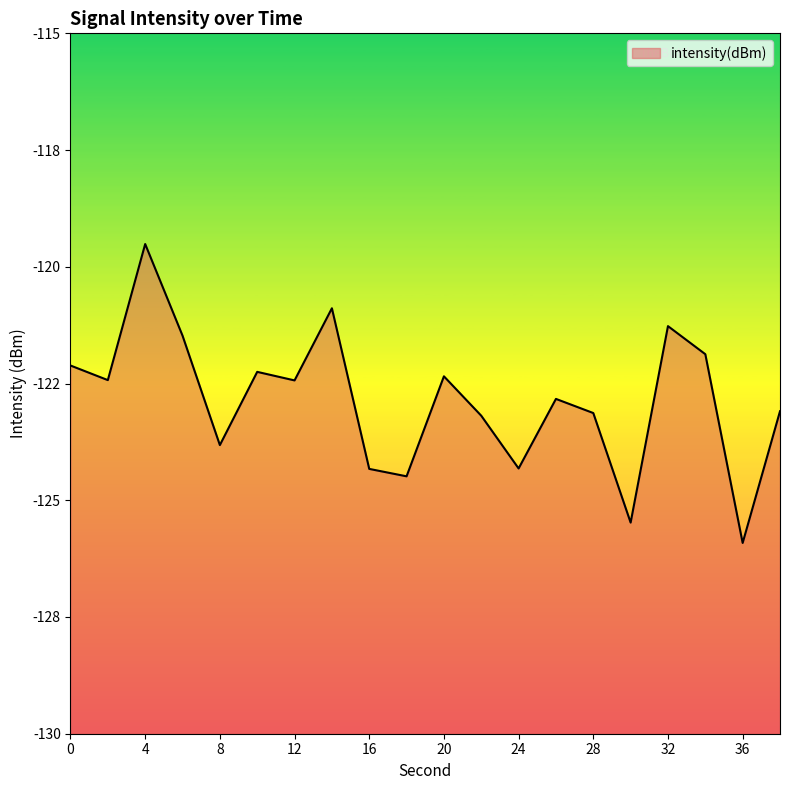

Rank the categories by value from lowest to highest.

36, 30, 18, 16, 24, 8, 22, 28, 38, 26, 12, 2, 20, 10, 0, 34, 6, 32, 14, 4